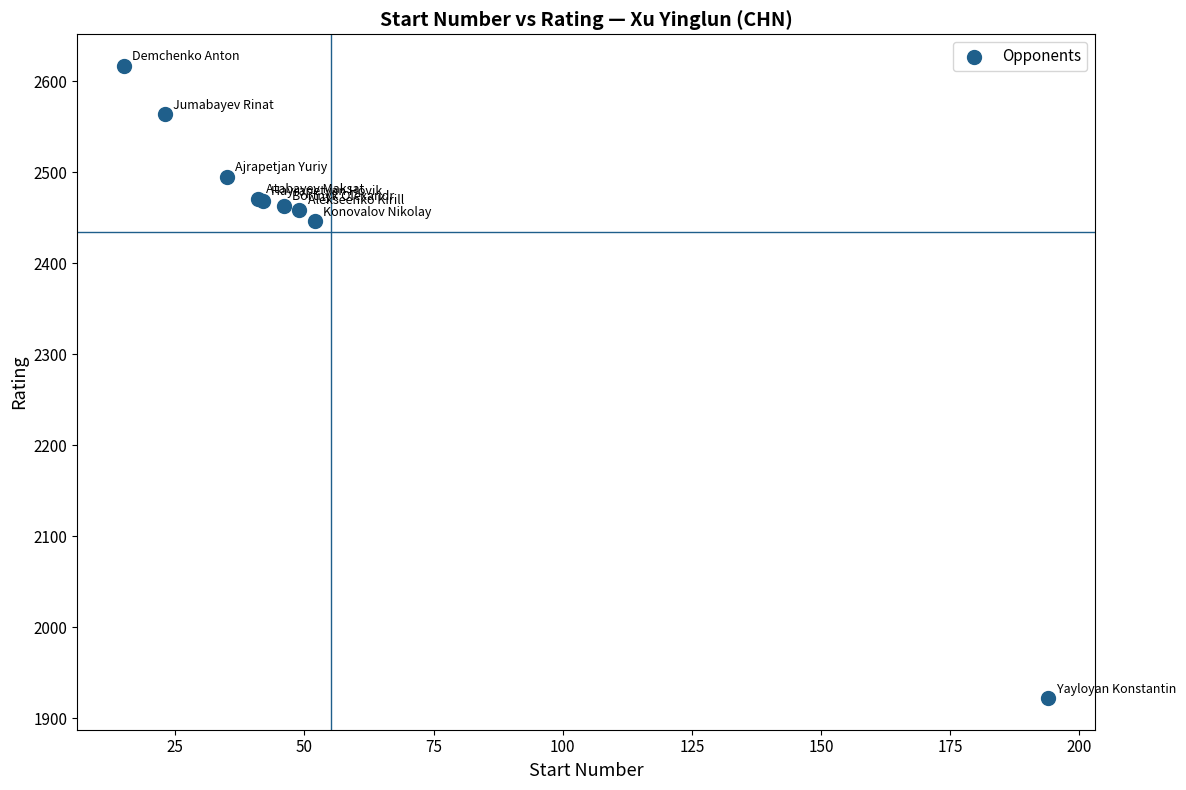

What Y value in the scatter plot is closest to 2269?

2446